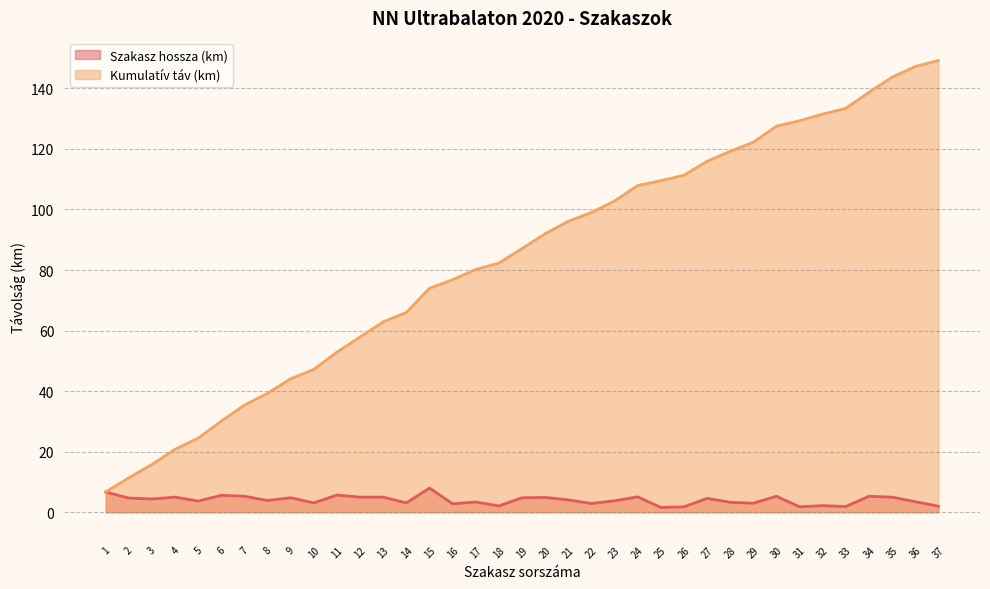

Reading left to right, extract all data points from this chart.

Szakasz hossza (km): 6.7	4.7	4.4	5.0	3.7	5.6	5.3	3.9	4.8	3.1	5.7	5.0	5.0	3.1	8.0	2.8	3.4	2.1	4.8	4.9	4.1	2.9	3.8	5.1	1.6	1.8	4.6	3.3	3.0	5.3	1.8	2.2	1.9	5.3	5.0	3.5	2.0
Kumulatív táv (km): 6.7	11.4	15.8	20.8	24.5	30.1	35.4	39.3	44.1	47.2	52.9	57.9	62.9	66.0	74.0	76.8	80.2	82.3	87.1	92.0	96.1	99.0	102.8	107.9	109.5	111.3	115.9	119.2	122.2	127.5	129.3	131.5	133.4	138.7	143.7	147.2	149.2